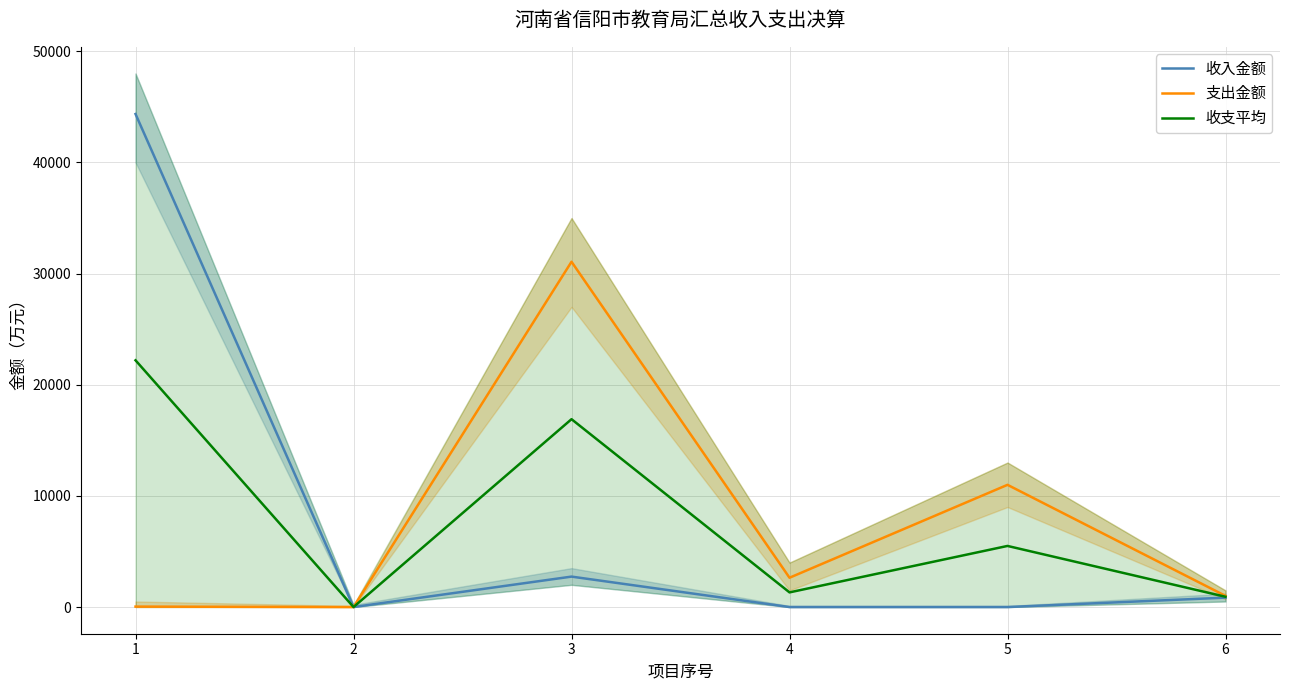

Where is the first local minimum for 收支平均?

2